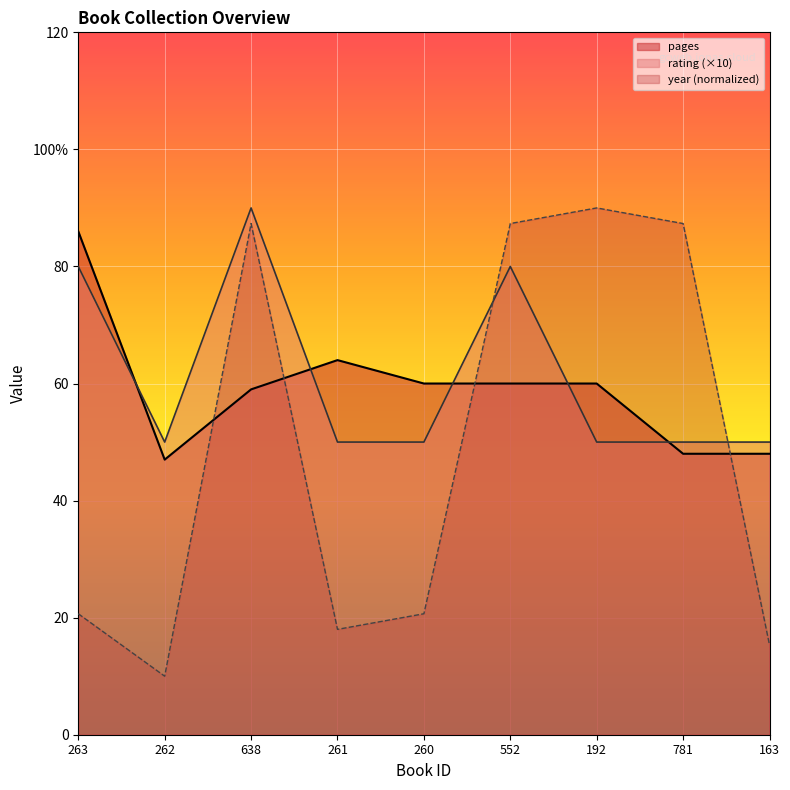

Is it true that pages equals 15.0 at 552?

False